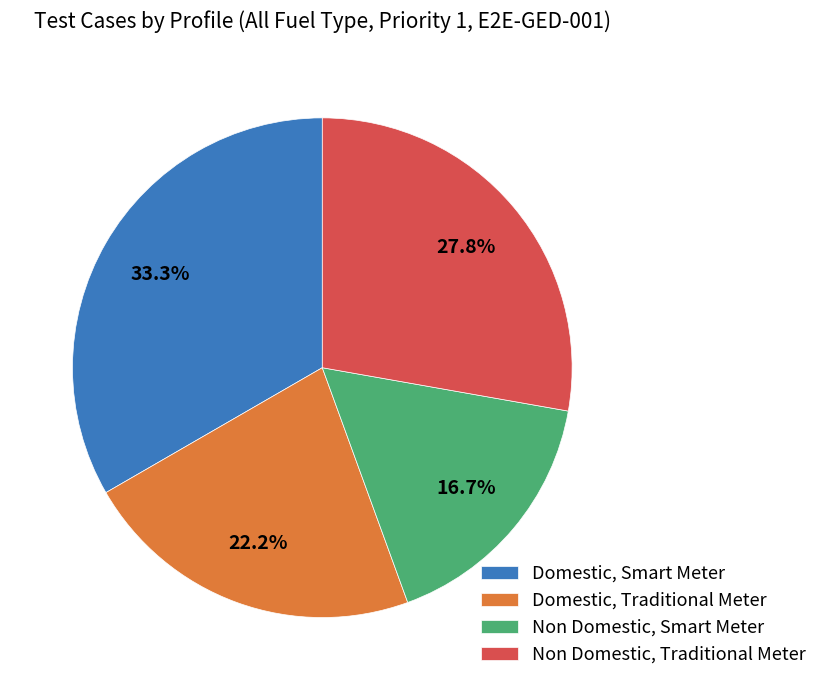

What is the largest slice in the pie chart?

Domestic, Smart Meter